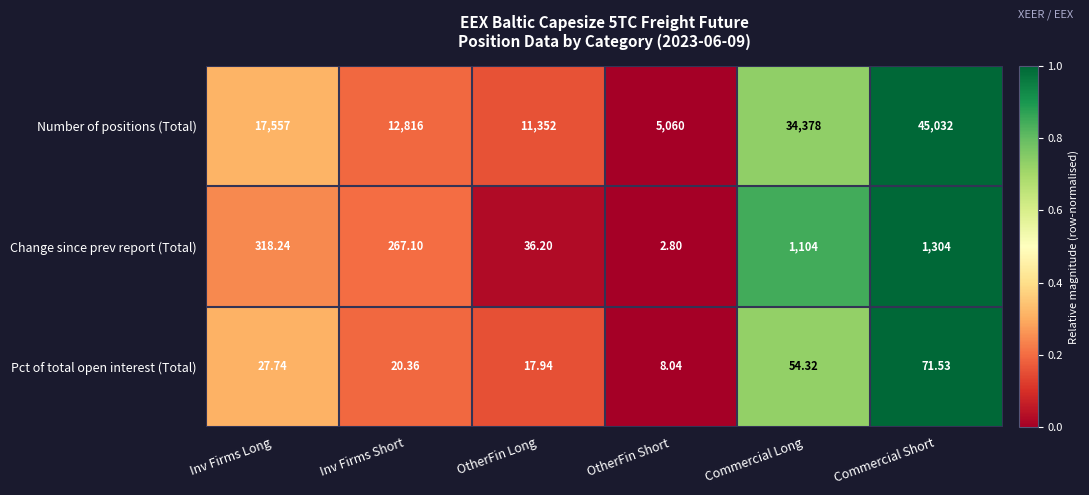

Which series has the largest range (max minus min)?

Number of positions (Total)